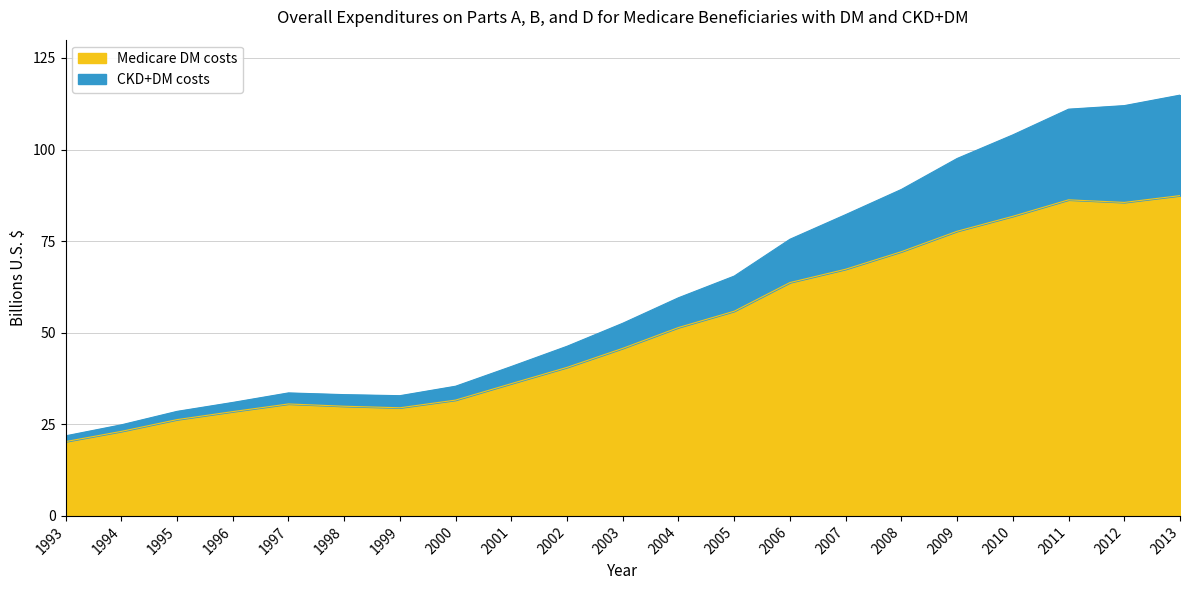

How many lines are shown in the chart?

2